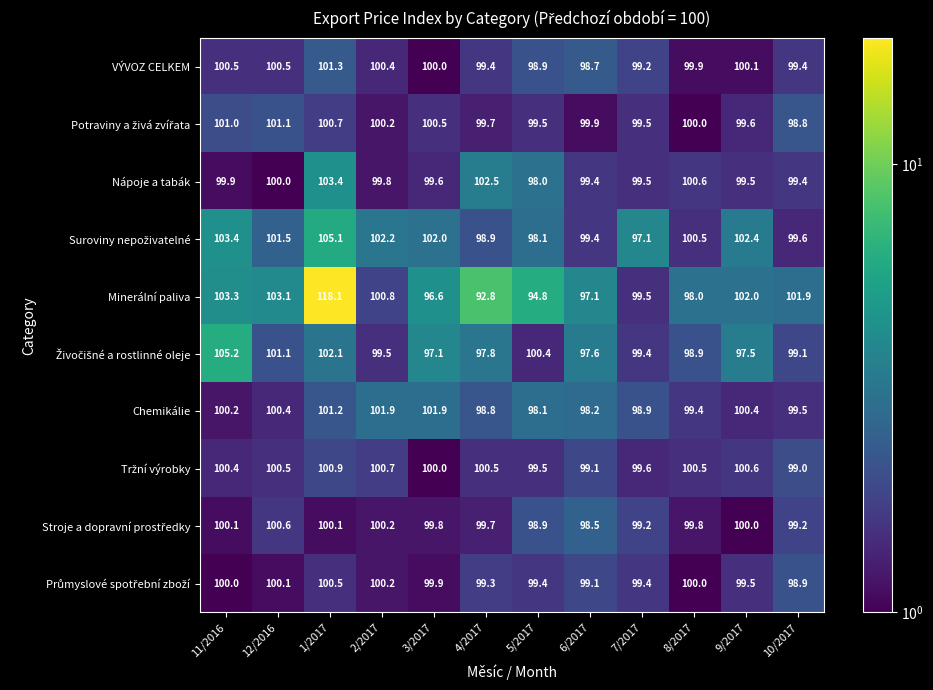

Rank the categories by Minerální paliva value from lowest to highest.

4/2017, 5/2017, 3/2017, 6/2017, 8/2017, 7/2017, 2/2017, 10/2017, 9/2017, 12/2016, 11/2016, 1/2017